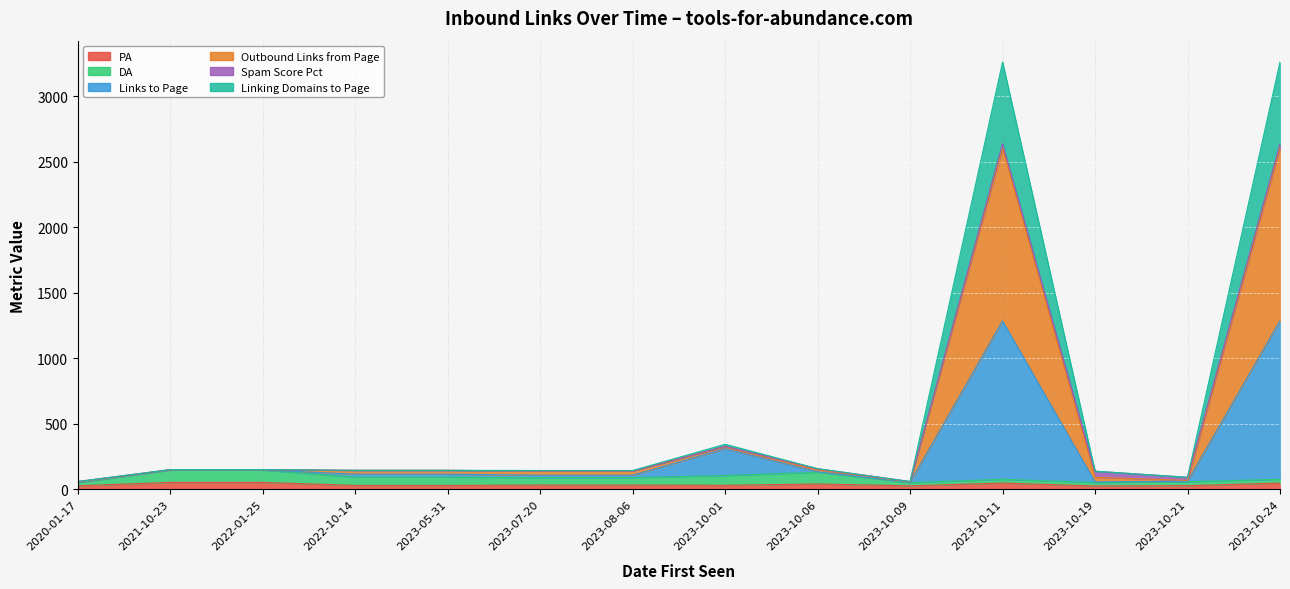

Where is the first local maximum for Links to Page?

2023-10-01